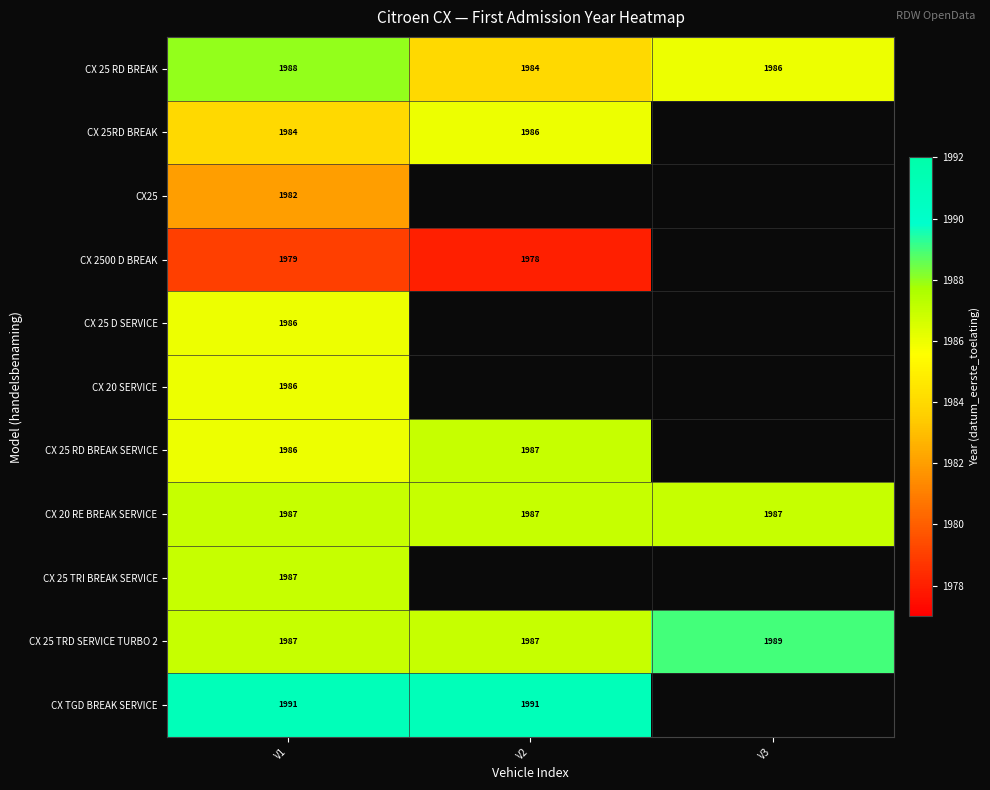

What is the sum of the CX 2500 D BREAK values at V1 and V2?

3957